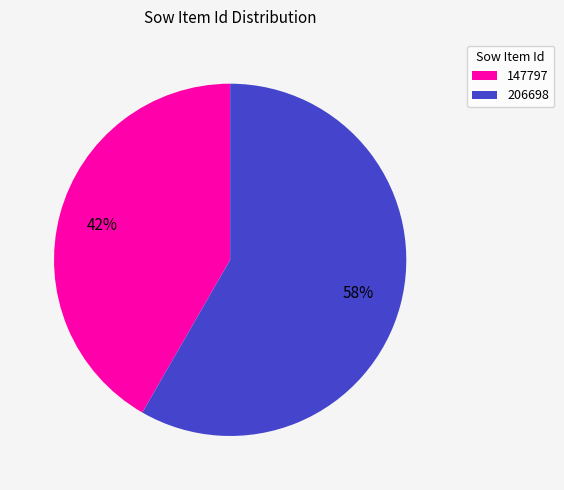

Which slice is the largest?

206698